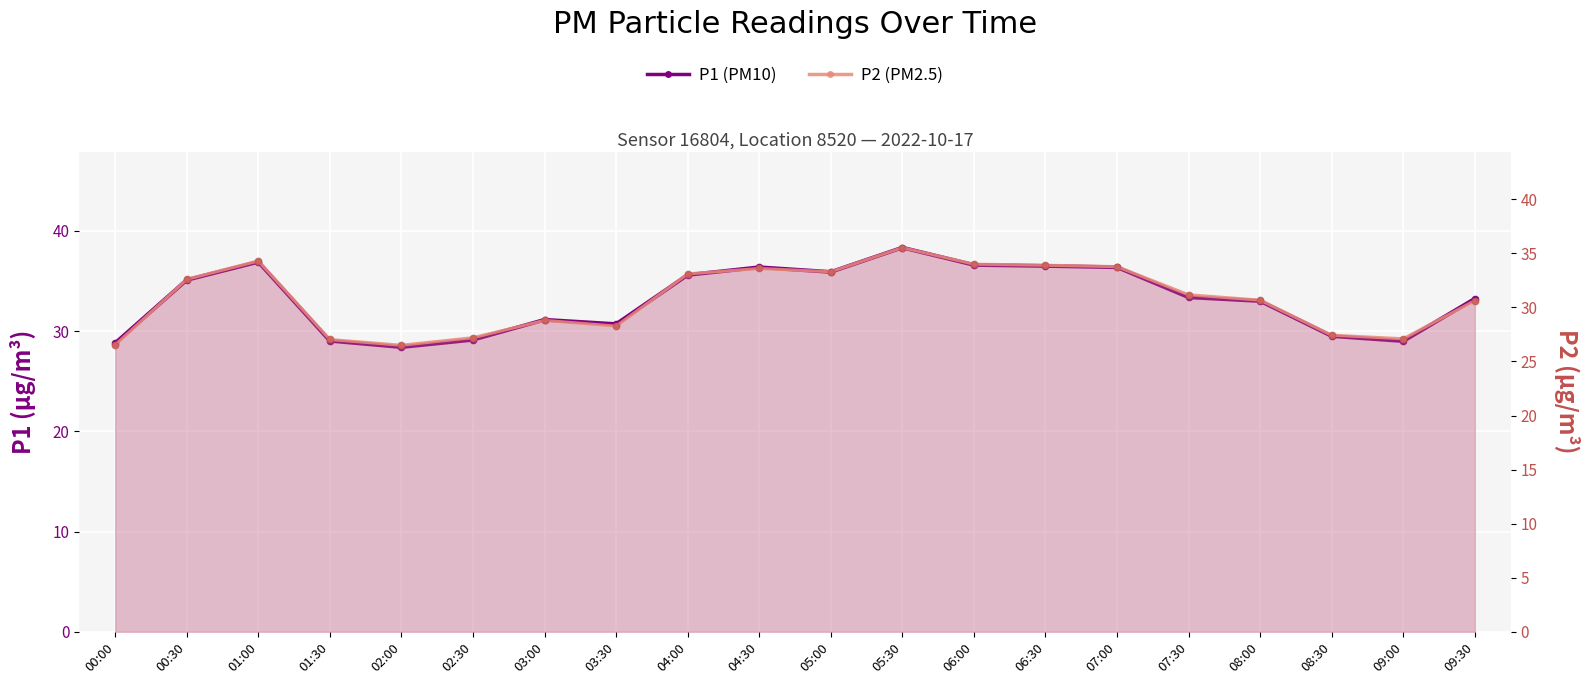

Which series has the widest spread of Y values?

P1 (PM10)